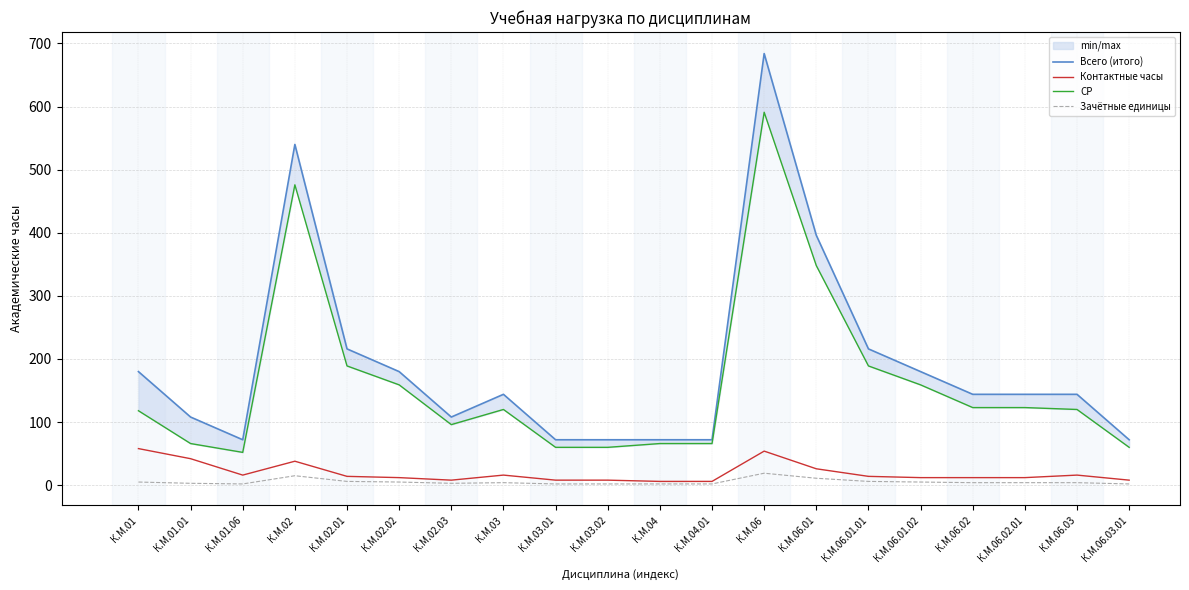

True or false: Зачётные единицы and Всего (итого) cross at least once.

False